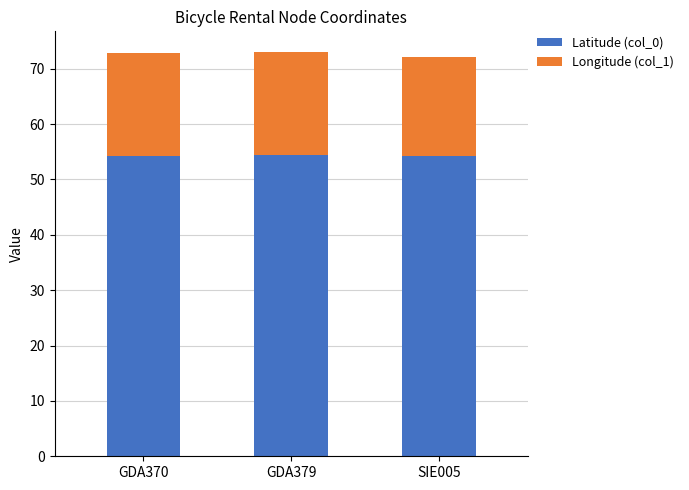

What is the sum of all Latitude (col_0) values?

163.0